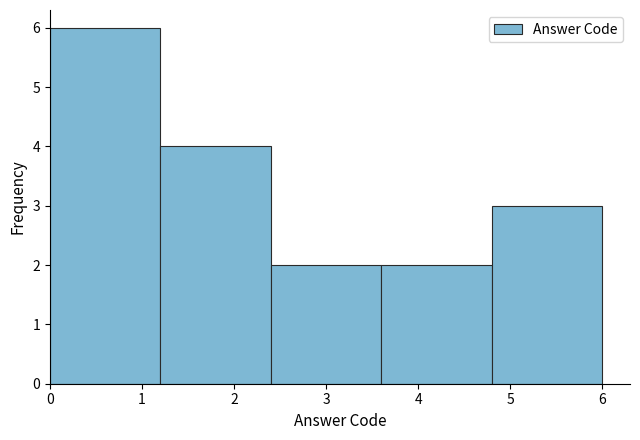

Which range on the x-axis has the tallest bar?

0.0 to 1.2